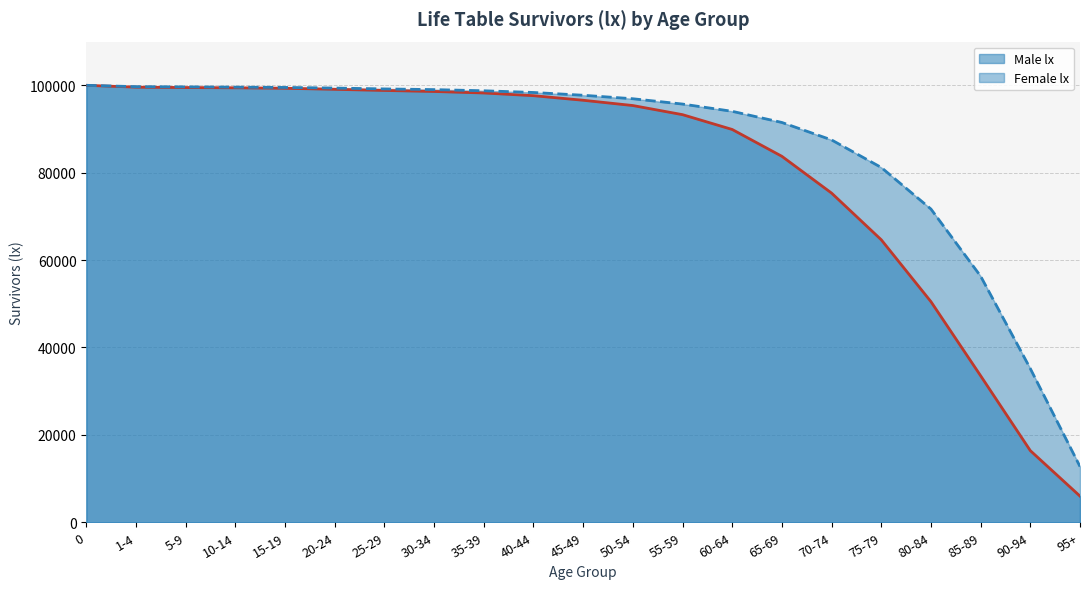

True or false: Male lx line has a value of 60587 at 20-24.

False